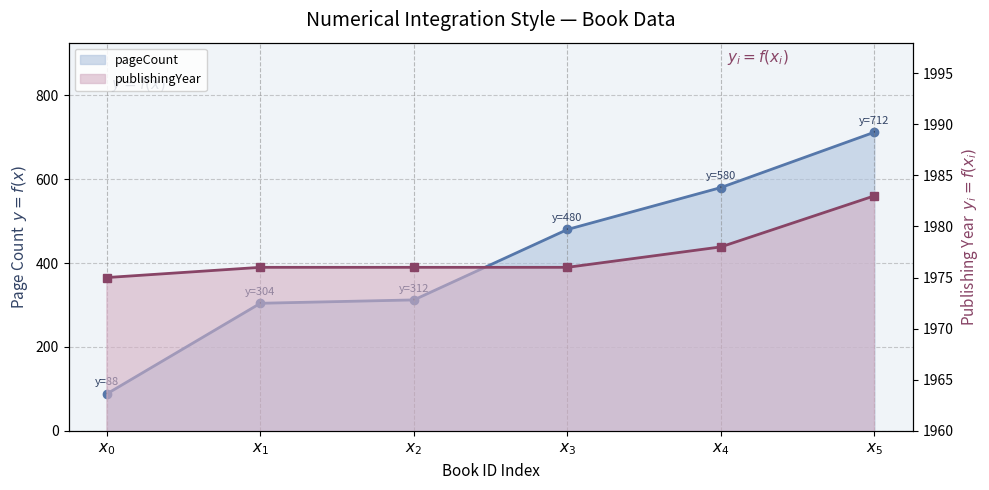

True or false: the data has more than 2 interior local peaks.

False